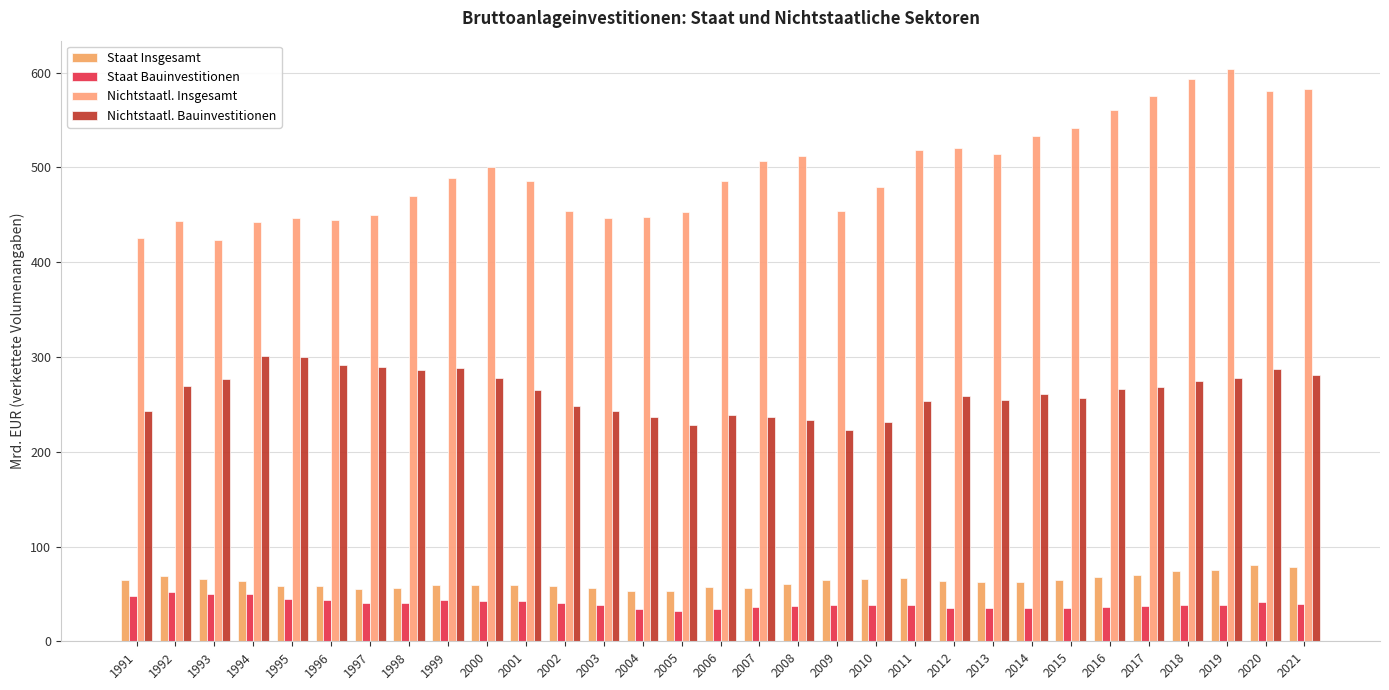

What is the greatest value displayed?

603.6